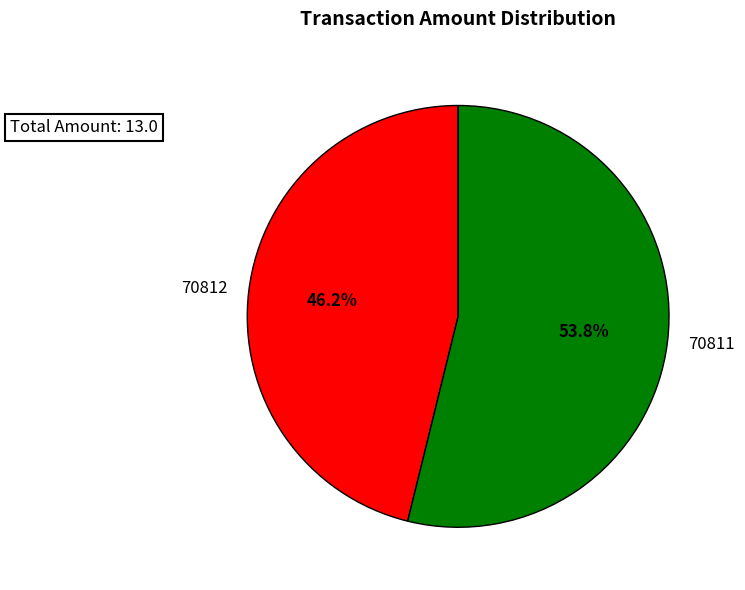

What is the total percentage of 70811 and 70812?

100.0%